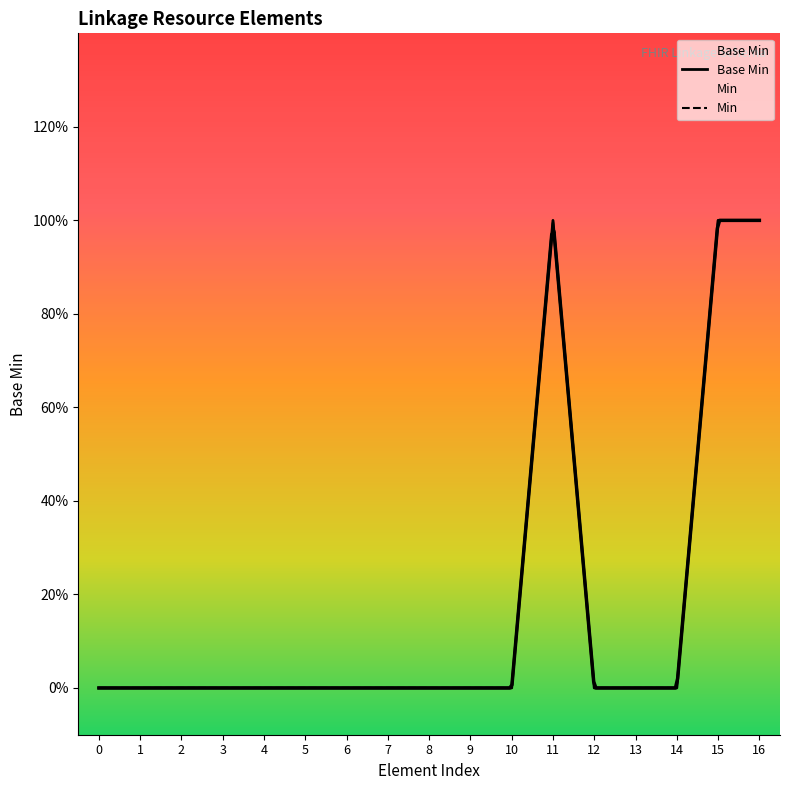

How many values in the Min series exceed 0?

3